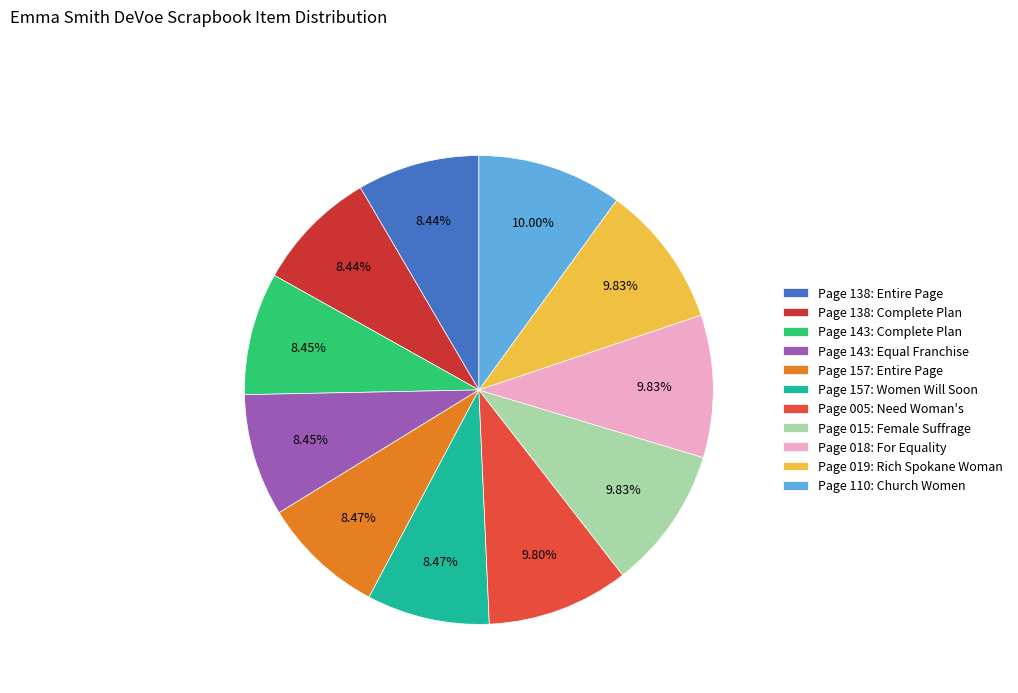

The Page 110: Church Women slice represents 16% of the pie. True or false?

False